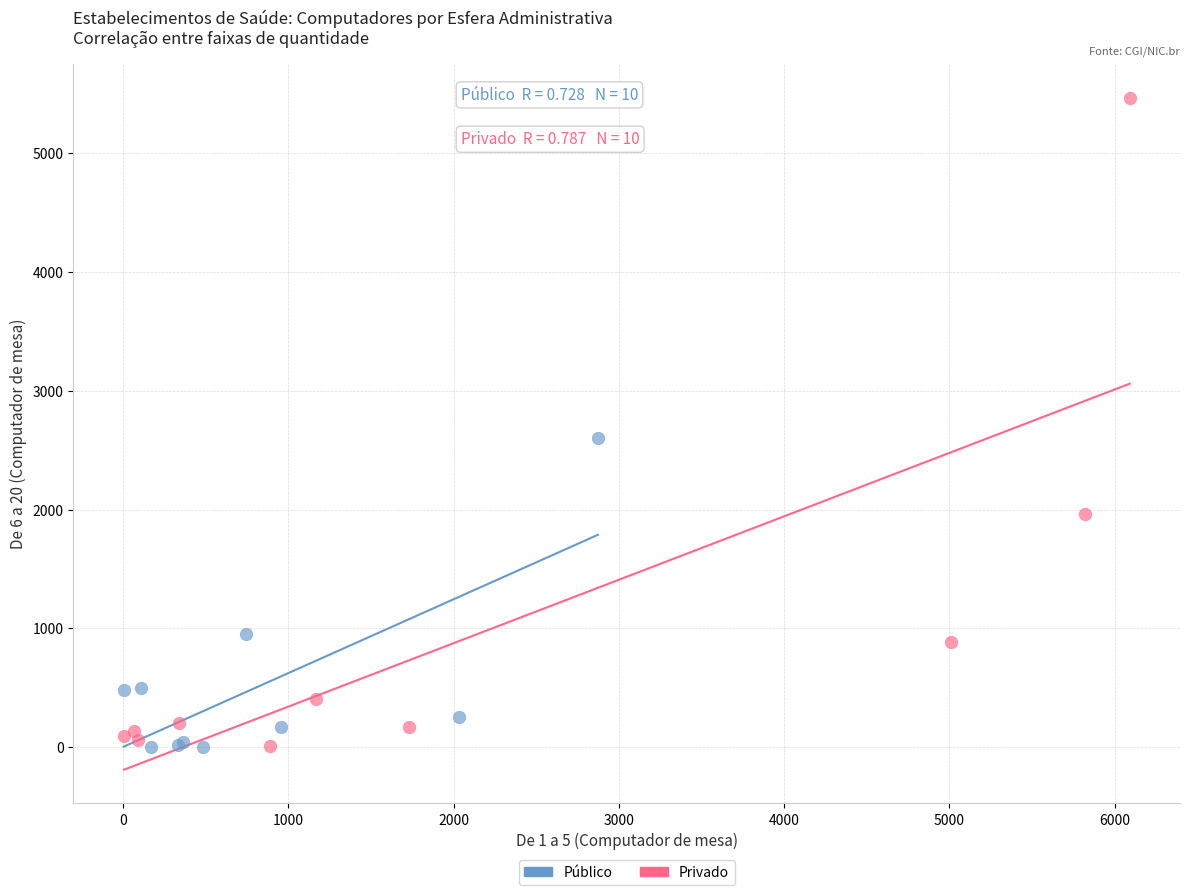

Which series has the widest spread of Y values?

Privado